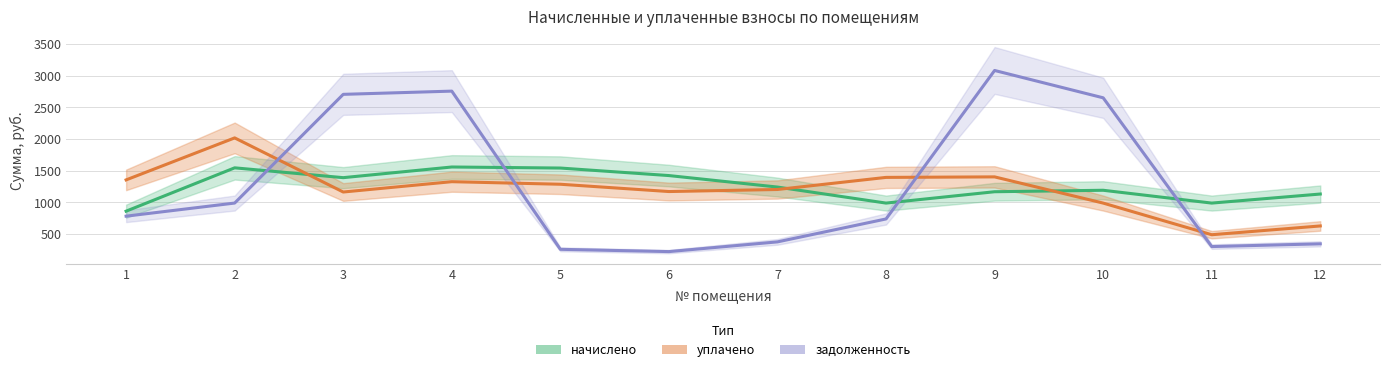

Which series has the largest range (max minus min)?

задолженность